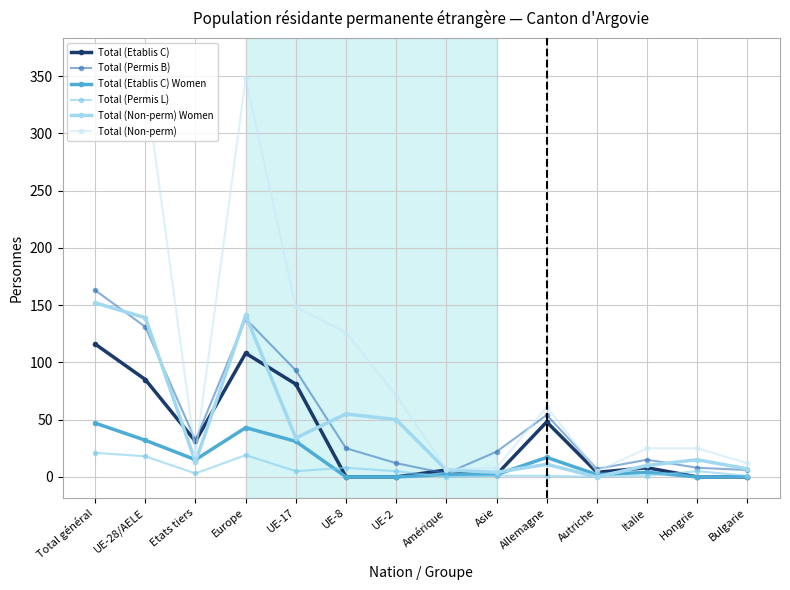

Count the number of categories in the chart.

14